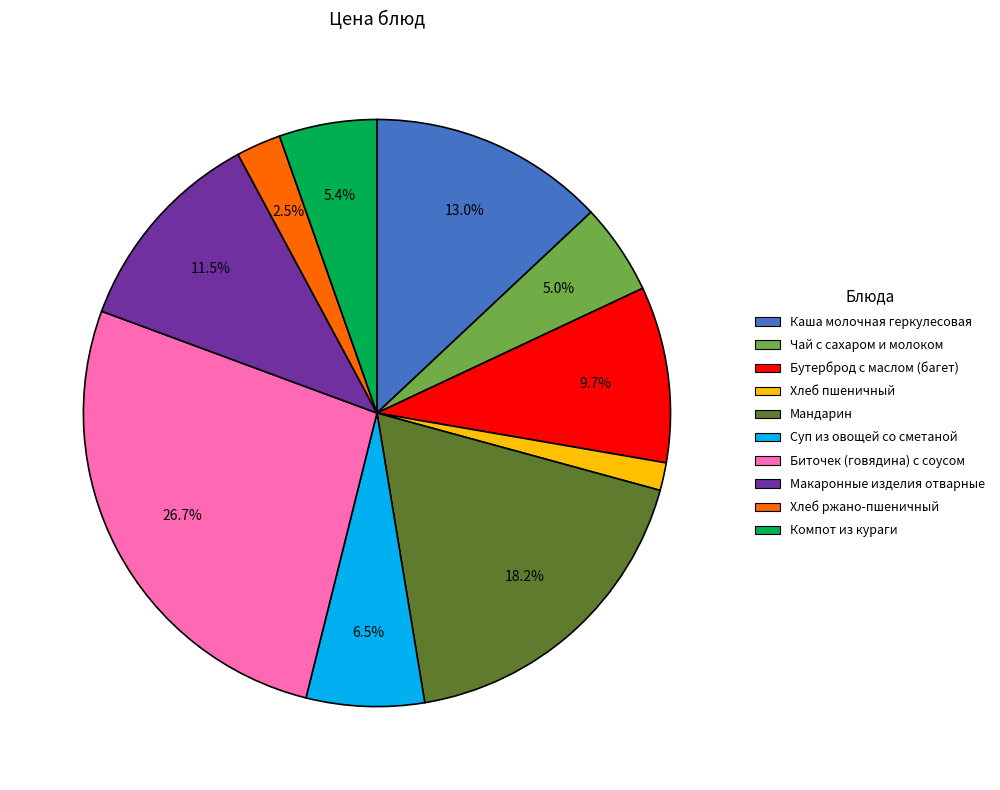

Combined, do Мандарин and Хлеб ржано-пшеничный account for over 50%?

No